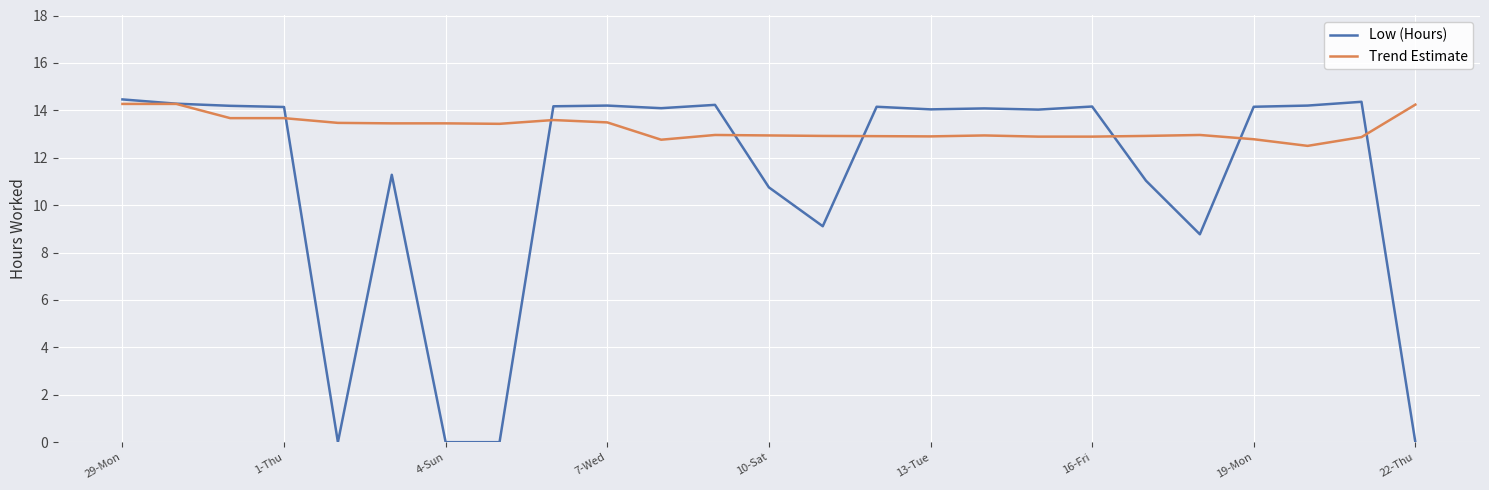

What is the greatest value displayed?

14.5